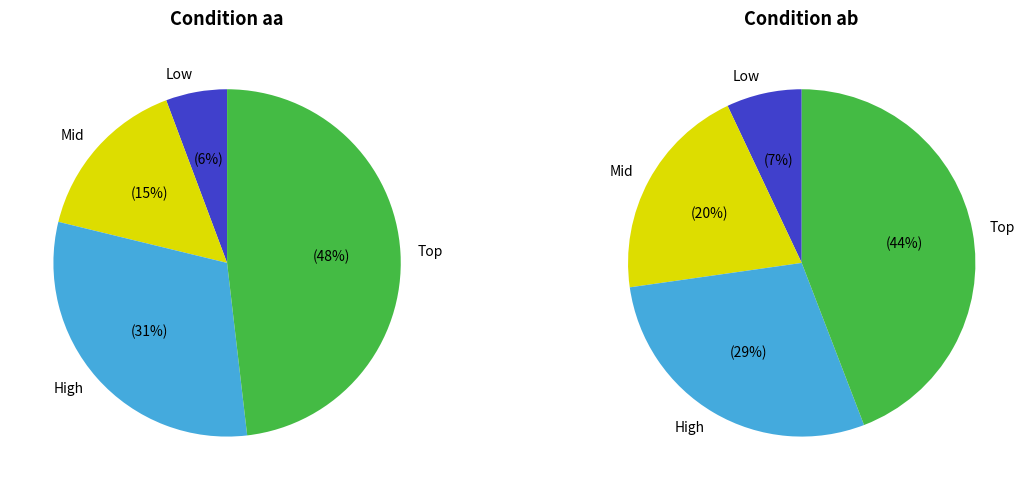

At 25, list the series in order from smallest to largest.

aa, ab